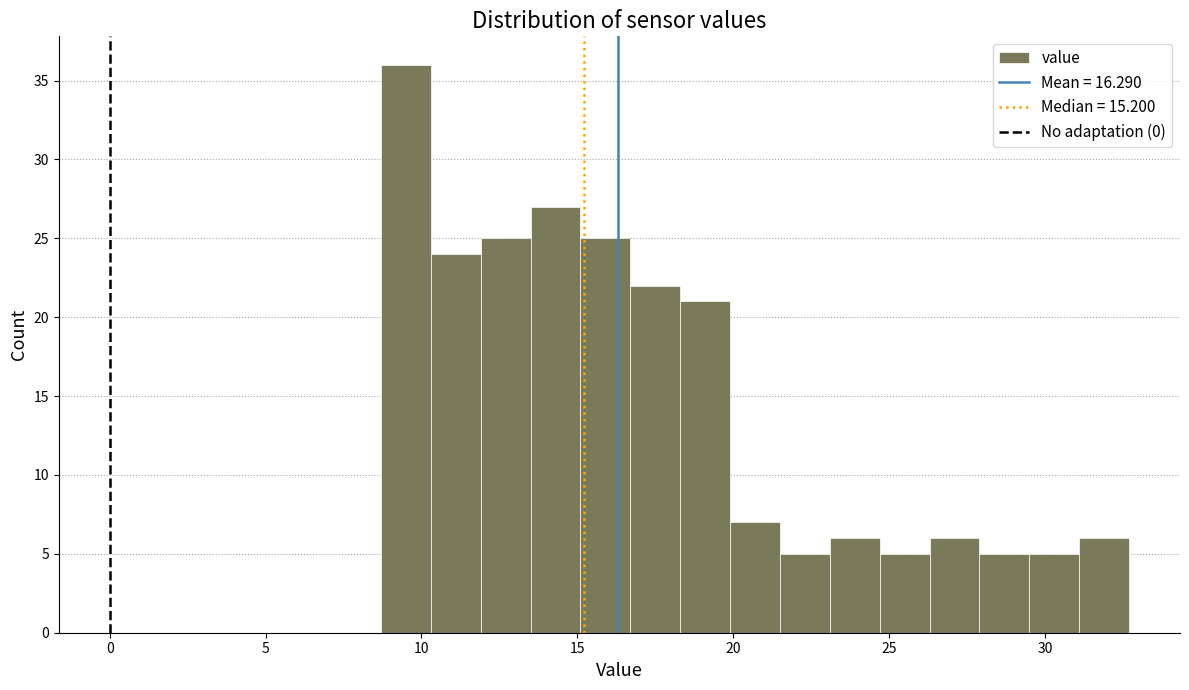

Read against the x-axis, roughly where is the centre of the tallest bar?

9.5